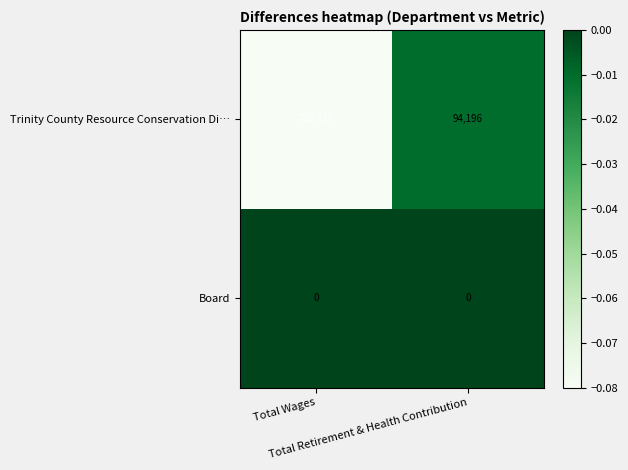

What is the difference between the maximum and minimum values in the Trinity County Resource Conservation Di… series?

658530